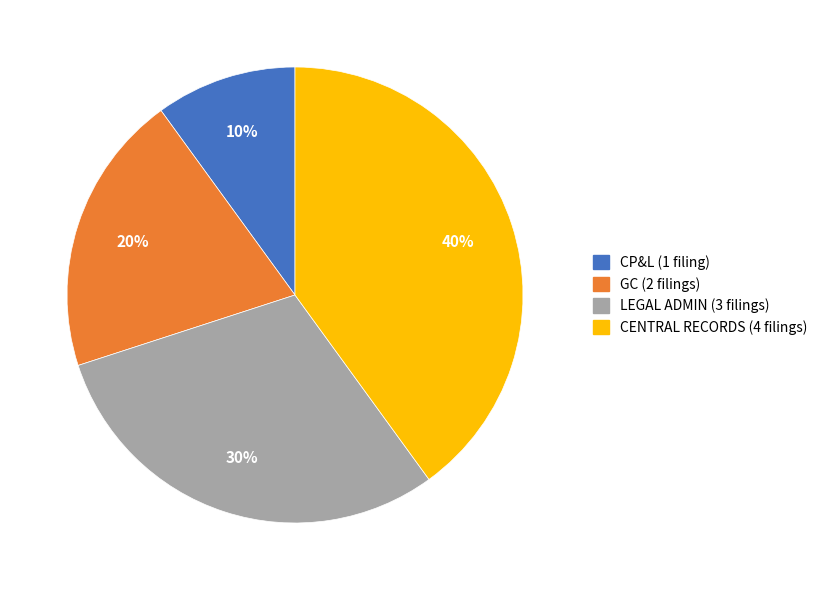

Is there a majority slice in this chart?

No